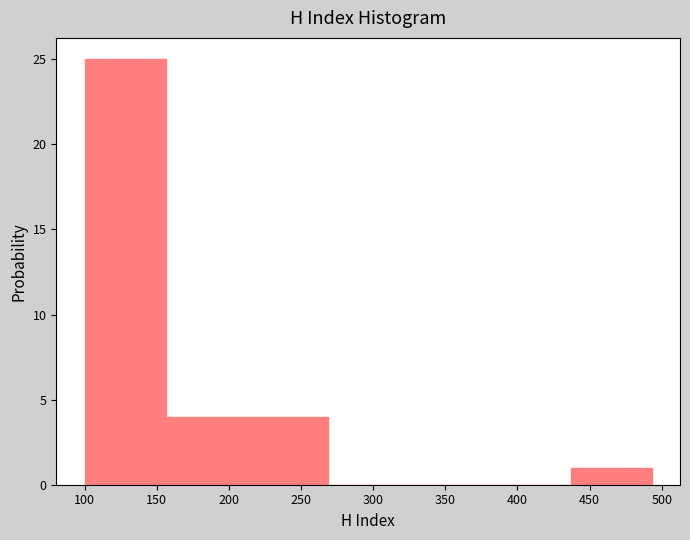

Reading left to right, list every bar in this chart as the range it spans on the x-axis followed by its height. Neither the bar edges nor the heights are printed on the chart, so give them approximately, as read against the axes.

100 to 155: 25
155 to 210: 4
210 to 270: 4
270 to 325: 0
325 to 380: 0
380 to 435: 0
435 to 495: 1